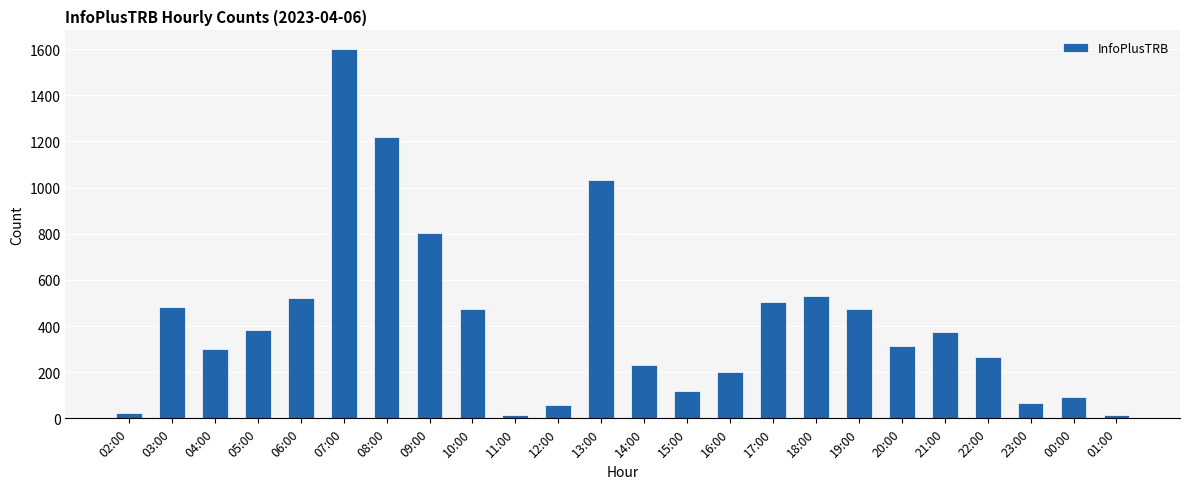

How many distinct data groups are displayed?

1